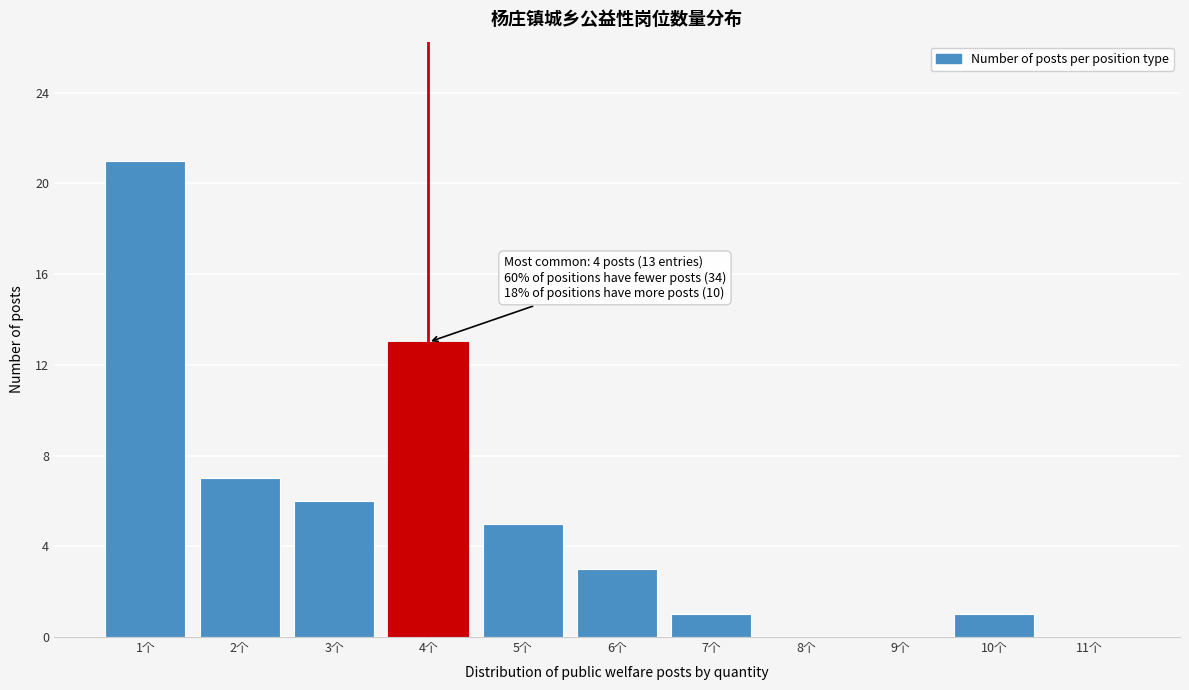

Over which range of the x-axis is the bar tallest?

0.5 to 1.5